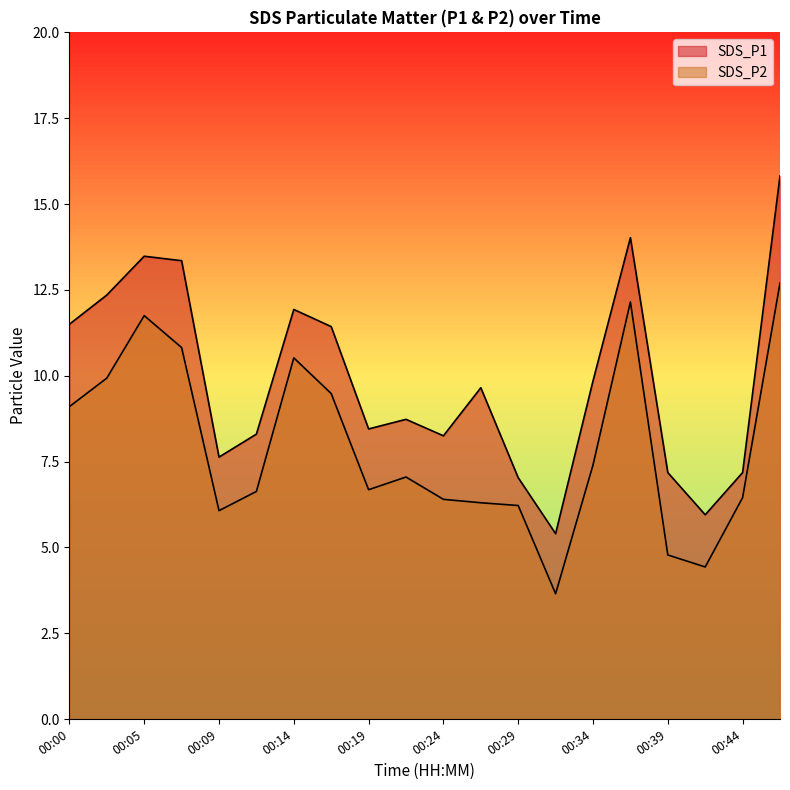

At which label is SDS_P2 closest to 8?

00:34